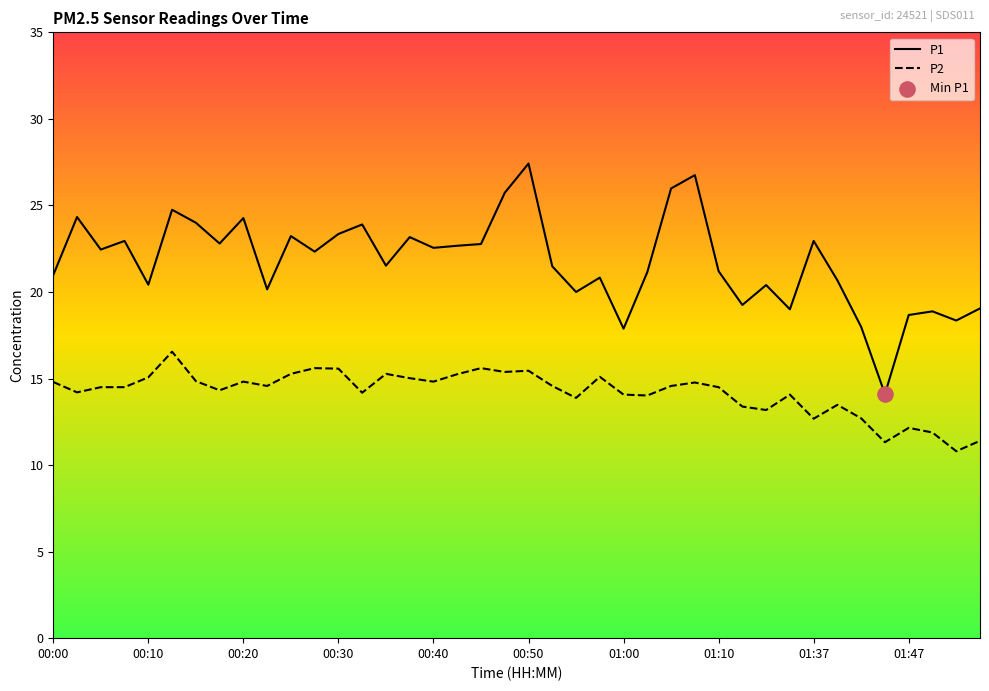

Which series has the widest spread of values?

P1